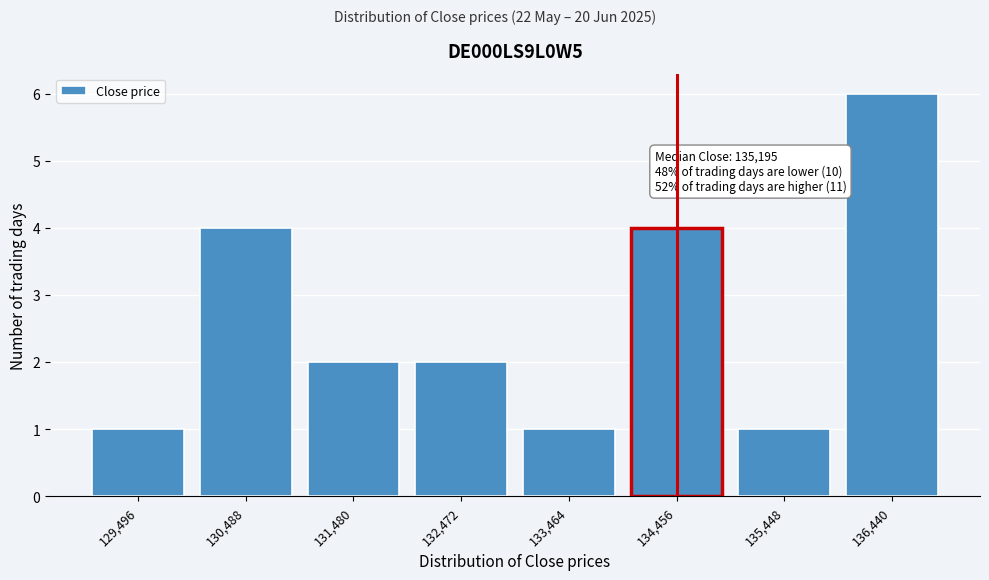

Reading left to right, list all the values displayed in this chart.

129,496=1	130,488=4	131,480=2	132,472=2	133,464=1	134,456=4	135,448=1	136,440=6